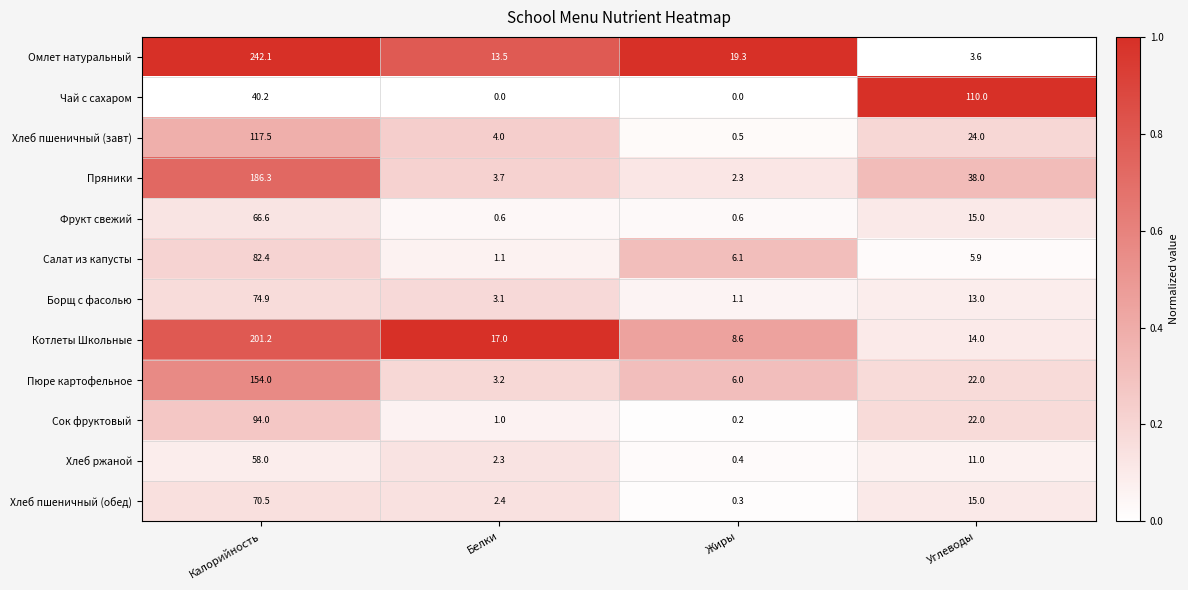

Is it true that Сок фруктовый equals 52.3 at Калорийность?

False